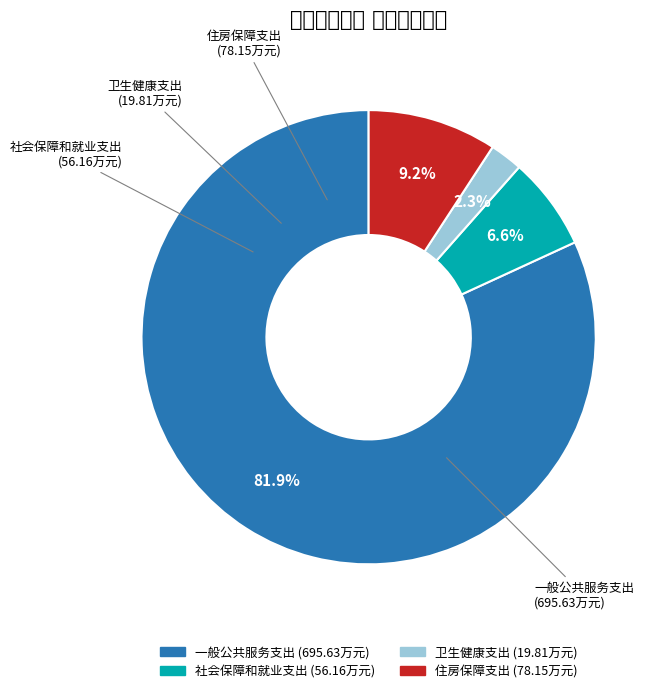

What is the smallest slice in the pie chart?

卫生健康支出